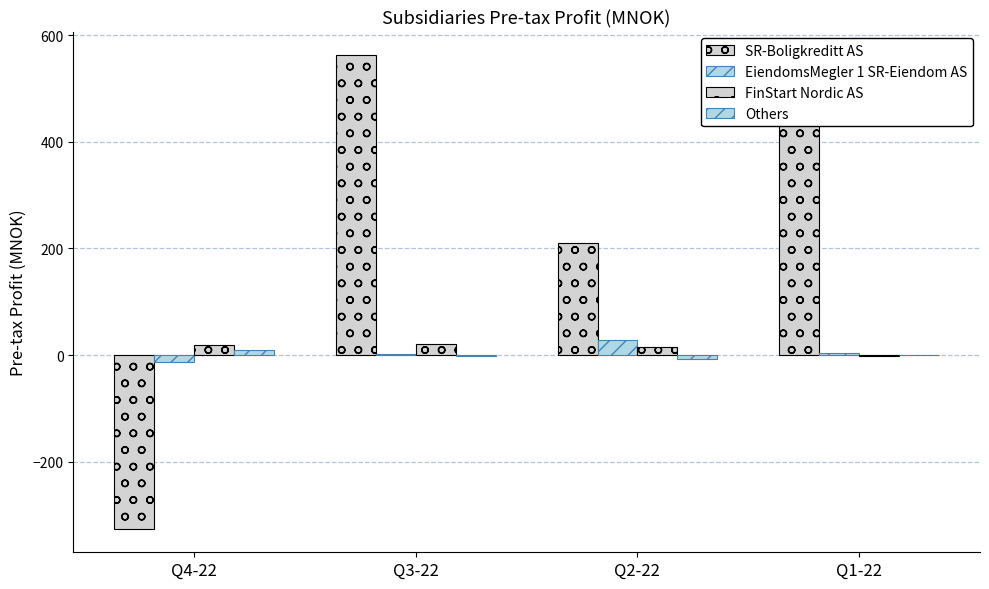

Reading left to right, list all the values displayed in this chart.

SR-Boligkreditt AS: Q4-22=-325.6	Q3-22=562.3	Q2-22=210.0	Q1-22=453.3
EiendomsMegler 1 SR-Eiendom AS: Q4-22=-12.9	Q3-22=1.0	Q2-22=27.7	Q1-22=3.0
FinStart Nordic AS: Q4-22=18.1	Q3-22=21.6	Q2-22=14.2	Q1-22=-2.2
Others: Q4-22=9.1	Q3-22=-2.6	Q2-22=-8.3	Q1-22=0.3